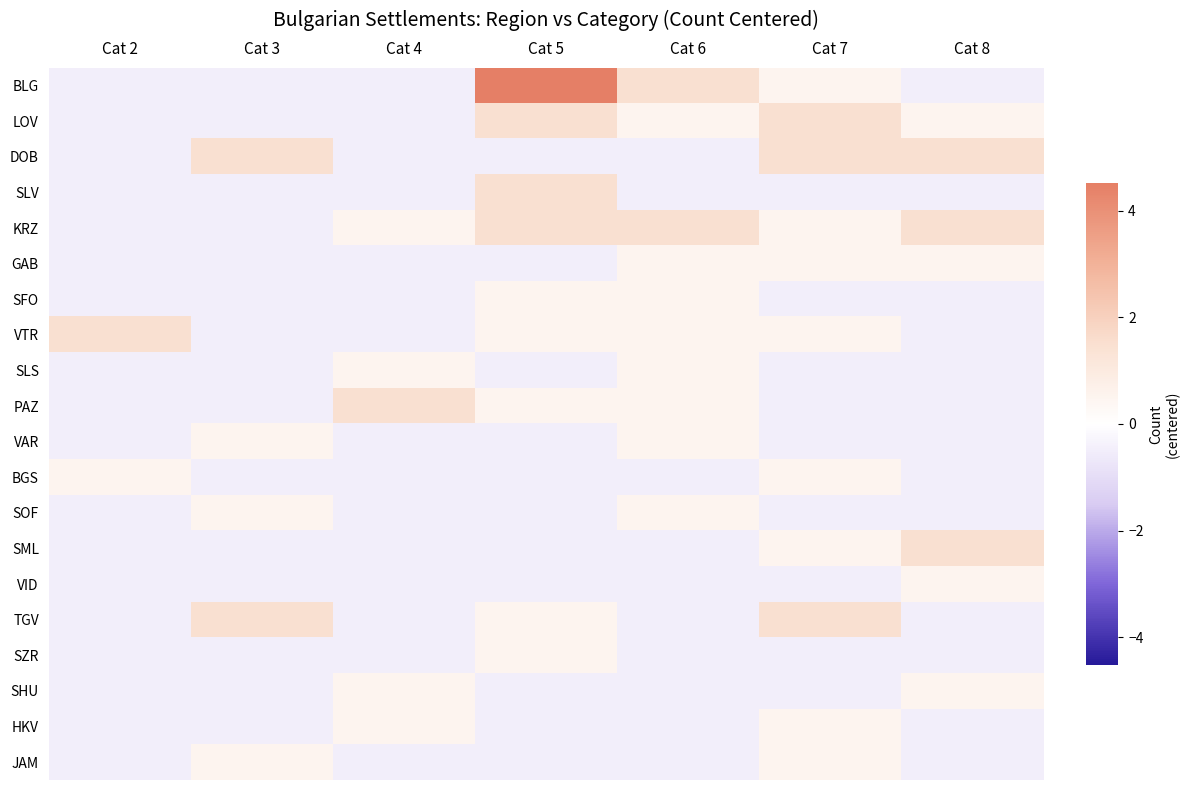

Reading left to right, list all the values displayed in this chart.

BLG: Cat 2=-0.5	Cat 3=-0.5	Cat 4=-0.5	Cat 5=4.5	Cat 6=1.5	Cat 7=0.5	Cat 8=-0.5
LOV: Cat 2=-0.5	Cat 3=-0.5	Cat 4=-0.5	Cat 5=1.5	Cat 6=0.5	Cat 7=1.5	Cat 8=0.5
DOB: Cat 2=-0.5	Cat 3=1.5	Cat 4=-0.5	Cat 5=-0.5	Cat 6=-0.5	Cat 7=1.5	Cat 8=1.5
SLV: Cat 2=-0.5	Cat 3=-0.5	Cat 4=-0.5	Cat 5=1.5	Cat 6=-0.5	Cat 7=-0.5	Cat 8=-0.5
KRZ: Cat 2=-0.5	Cat 3=-0.5	Cat 4=0.5	Cat 5=1.5	Cat 6=1.5	Cat 7=0.5	Cat 8=1.5
GAB: Cat 2=-0.5	Cat 3=-0.5	Cat 4=-0.5	Cat 5=-0.5	Cat 6=0.5	Cat 7=0.5	Cat 8=0.5
SFO: Cat 2=-0.5	Cat 3=-0.5	Cat 4=-0.5	Cat 5=0.5	Cat 6=0.5	Cat 7=-0.5	Cat 8=-0.5
VTR: Cat 2=1.5	Cat 3=-0.5	Cat 4=-0.5	Cat 5=0.5	Cat 6=0.5	Cat 7=0.5	Cat 8=-0.5
SLS: Cat 2=-0.5	Cat 3=-0.5	Cat 4=0.5	Cat 5=-0.5	Cat 6=0.5	Cat 7=-0.5	Cat 8=-0.5
PAZ: Cat 2=-0.5	Cat 3=-0.5	Cat 4=1.5	Cat 5=0.5	Cat 6=0.5	Cat 7=-0.5	Cat 8=-0.5
VAR: Cat 2=-0.5	Cat 3=0.5	Cat 4=-0.5	Cat 5=-0.5	Cat 6=0.5	Cat 7=-0.5	Cat 8=-0.5
BGS: Cat 2=0.5	Cat 3=-0.5	Cat 4=-0.5	Cat 5=-0.5	Cat 6=-0.5	Cat 7=0.5	Cat 8=-0.5
SOF: Cat 2=-0.5	Cat 3=0.5	Cat 4=-0.5	Cat 5=-0.5	Cat 6=0.5	Cat 7=-0.5	Cat 8=-0.5
SML: Cat 2=-0.5	Cat 3=-0.5	Cat 4=-0.5	Cat 5=-0.5	Cat 6=-0.5	Cat 7=0.5	Cat 8=1.5
VID: Cat 2=-0.5	Cat 3=-0.5	Cat 4=-0.5	Cat 5=-0.5	Cat 6=-0.5	Cat 7=-0.5	Cat 8=0.5
TGV: Cat 2=-0.5	Cat 3=1.5	Cat 4=-0.5	Cat 5=0.5	Cat 6=-0.5	Cat 7=1.5	Cat 8=-0.5
SZR: Cat 2=-0.5	Cat 3=-0.5	Cat 4=-0.5	Cat 5=0.5	Cat 6=-0.5	Cat 7=-0.5	Cat 8=-0.5
SHU: Cat 2=-0.5	Cat 3=-0.5	Cat 4=0.5	Cat 5=-0.5	Cat 6=-0.5	Cat 7=-0.5	Cat 8=0.5
HKV: Cat 2=-0.5	Cat 3=-0.5	Cat 4=0.5	Cat 5=-0.5	Cat 6=-0.5	Cat 7=0.5	Cat 8=-0.5
JAM: Cat 2=-0.5	Cat 3=0.5	Cat 4=-0.5	Cat 5=-0.5	Cat 6=-0.5	Cat 7=0.5	Cat 8=-0.5